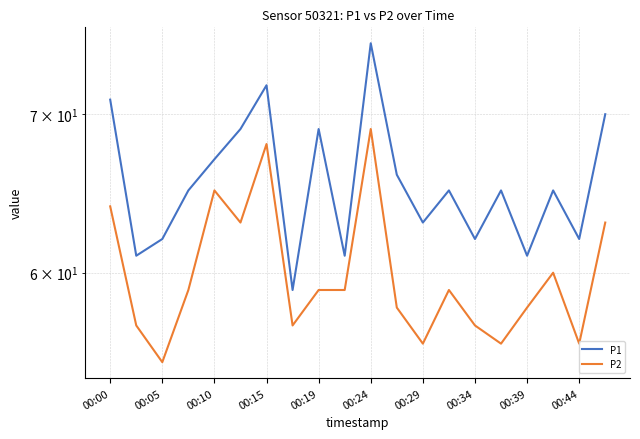

What is the maximum value for P2?

69